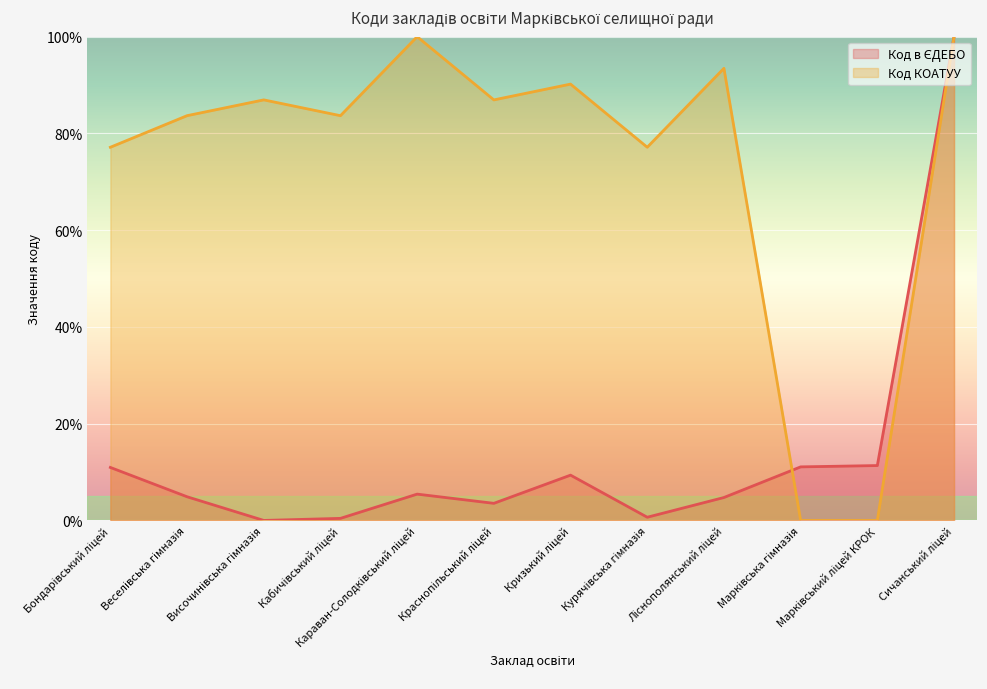

True or false: Код КОАТУУ has more than 1 interior local peaks.

True